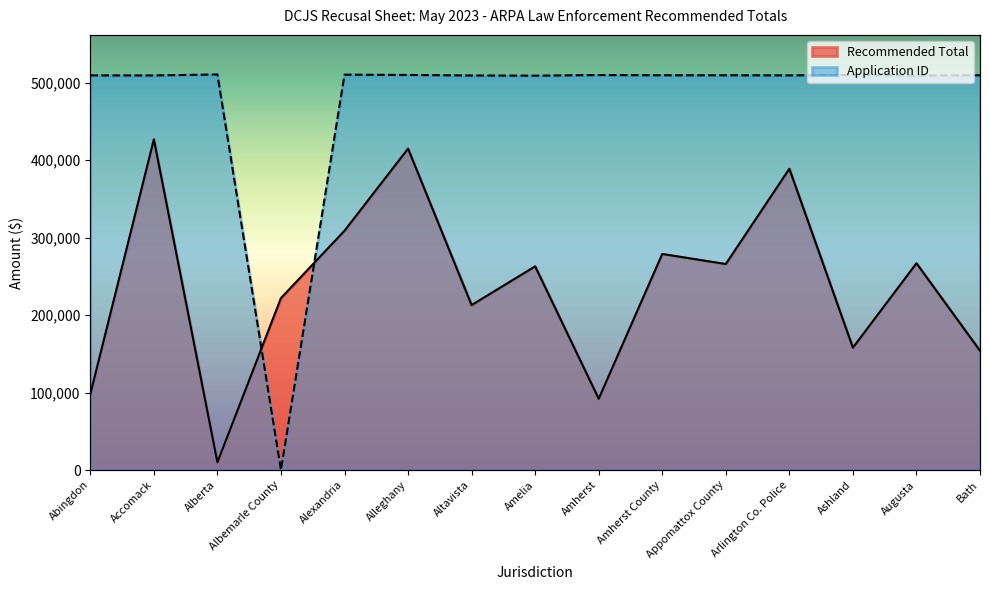

True or false: Recommended Total and Application ID cross at least once.

True